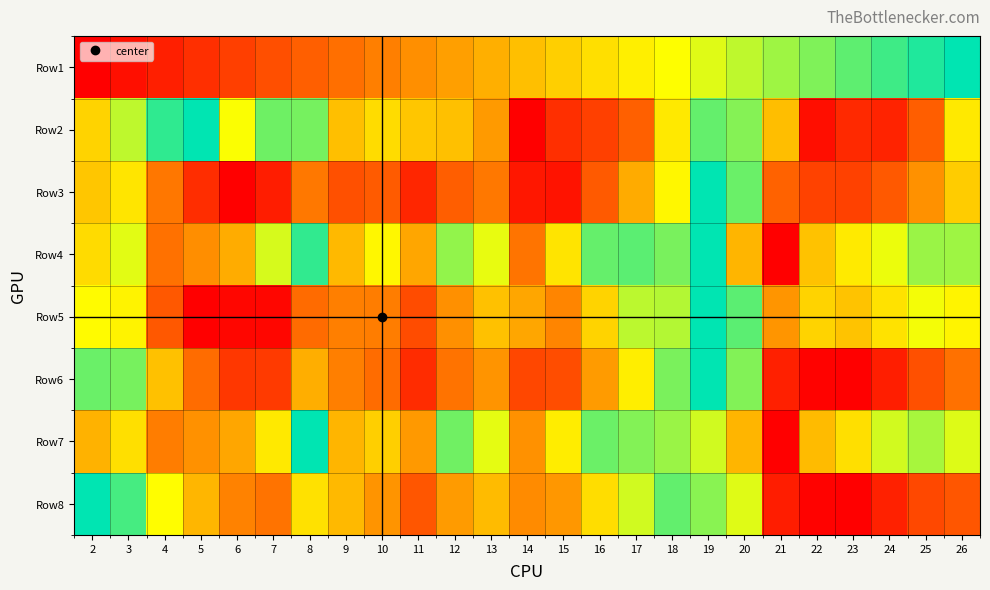

What is the difference between the highest and lowest values at 13?

0.4